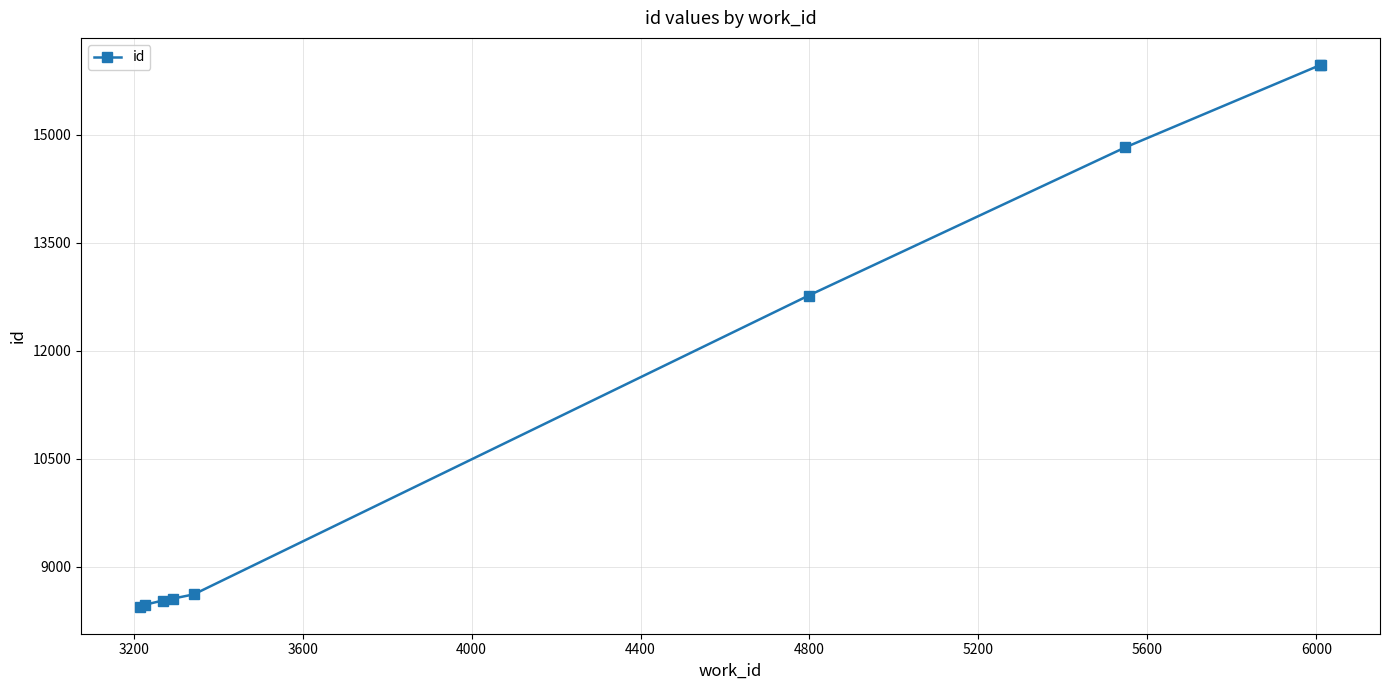

What is the difference between the second highest and minimum values?

7523